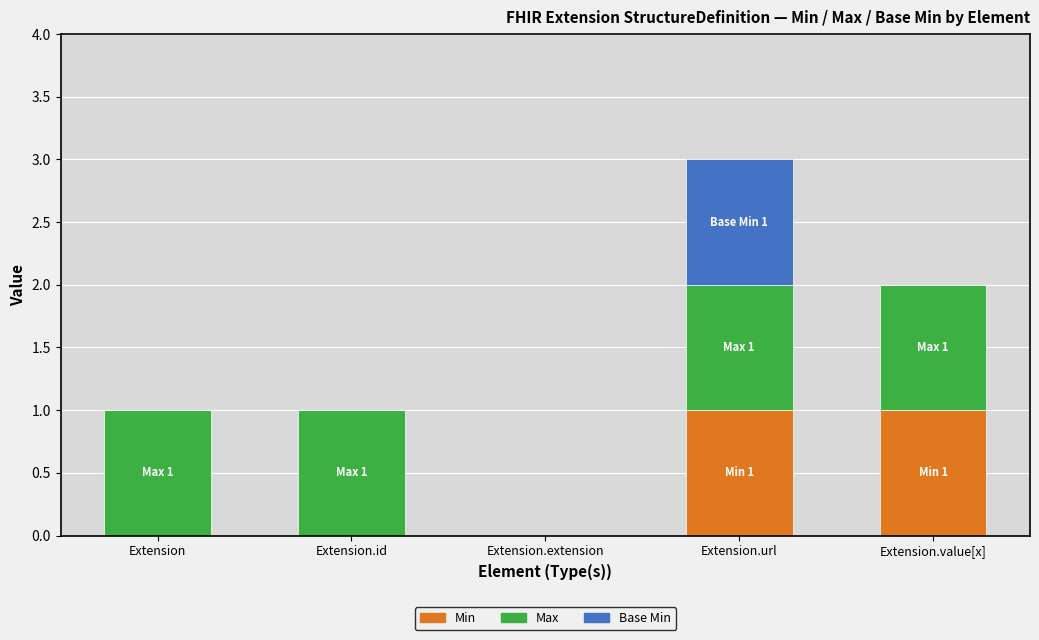

Are the bars grouped side by side (vs. stacked)?

No